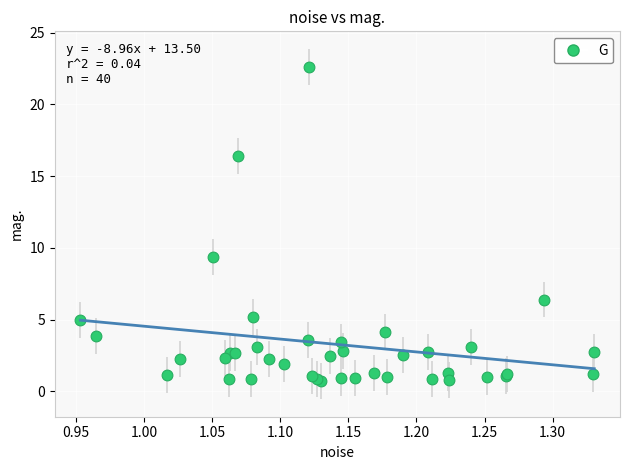

What Y value in the scatter plot is closest to 11?

9.4